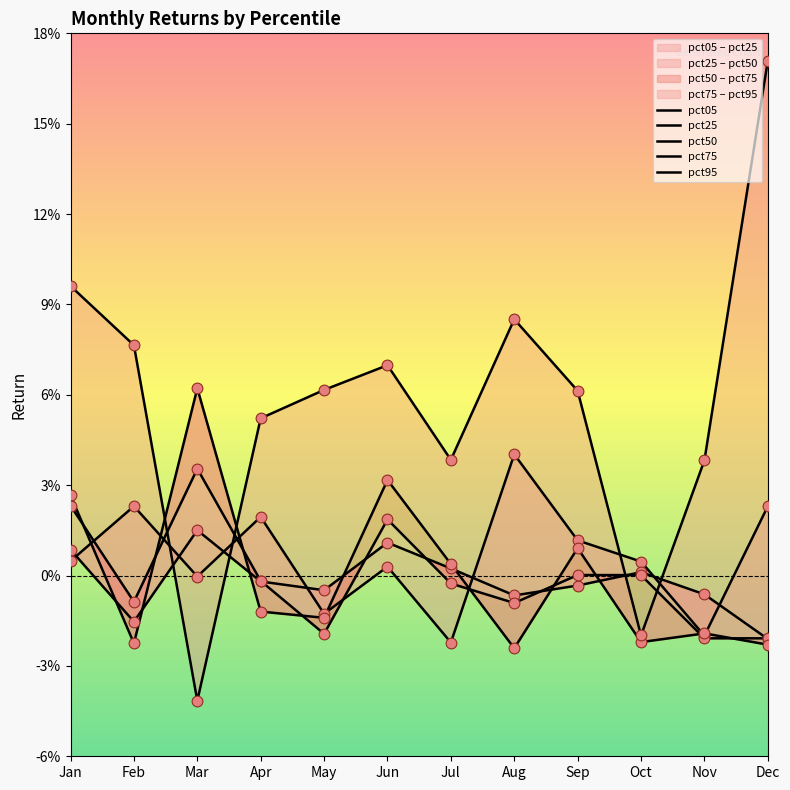

Which series has the largest total across all categories?

pct95